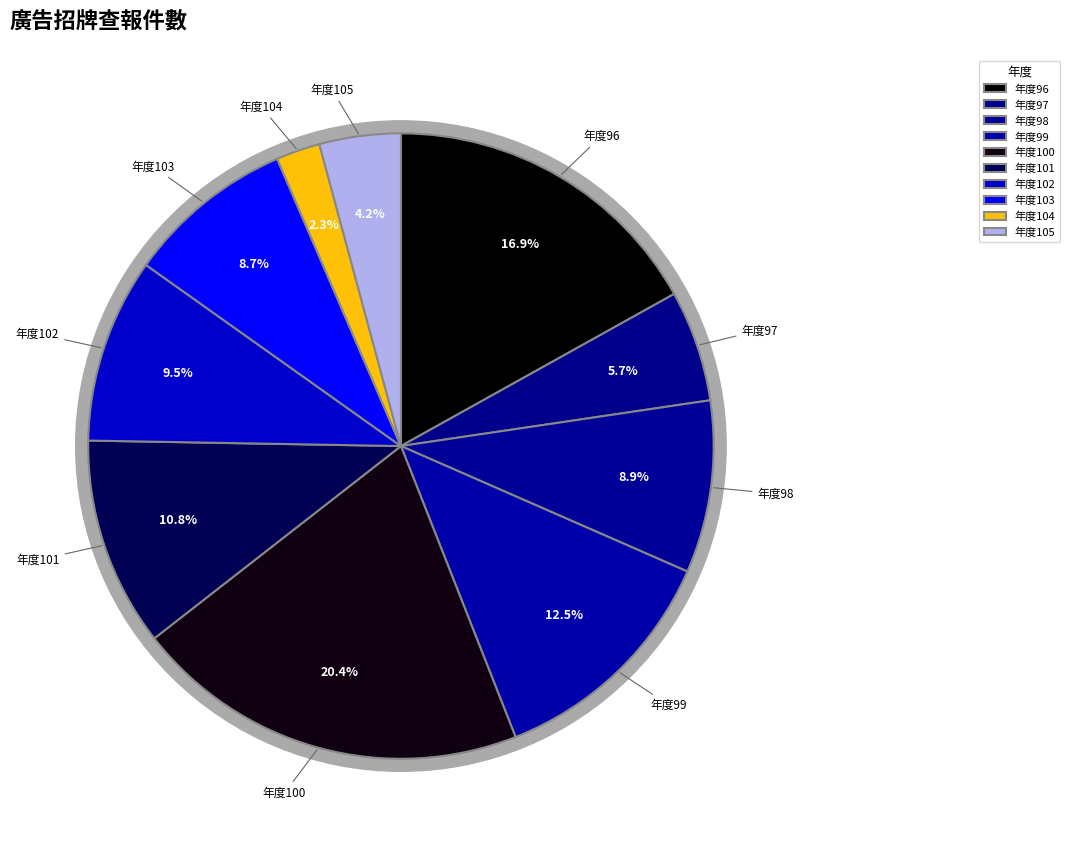

Which slice is the smallest?

104